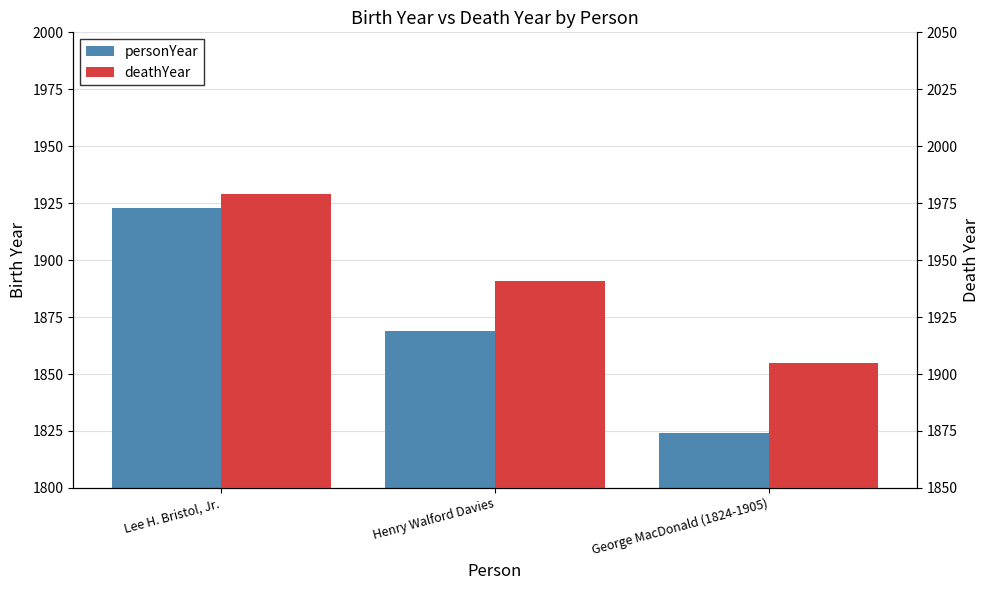

At which label does personYear reach its peak?

Lee H. Bristol, Jr.